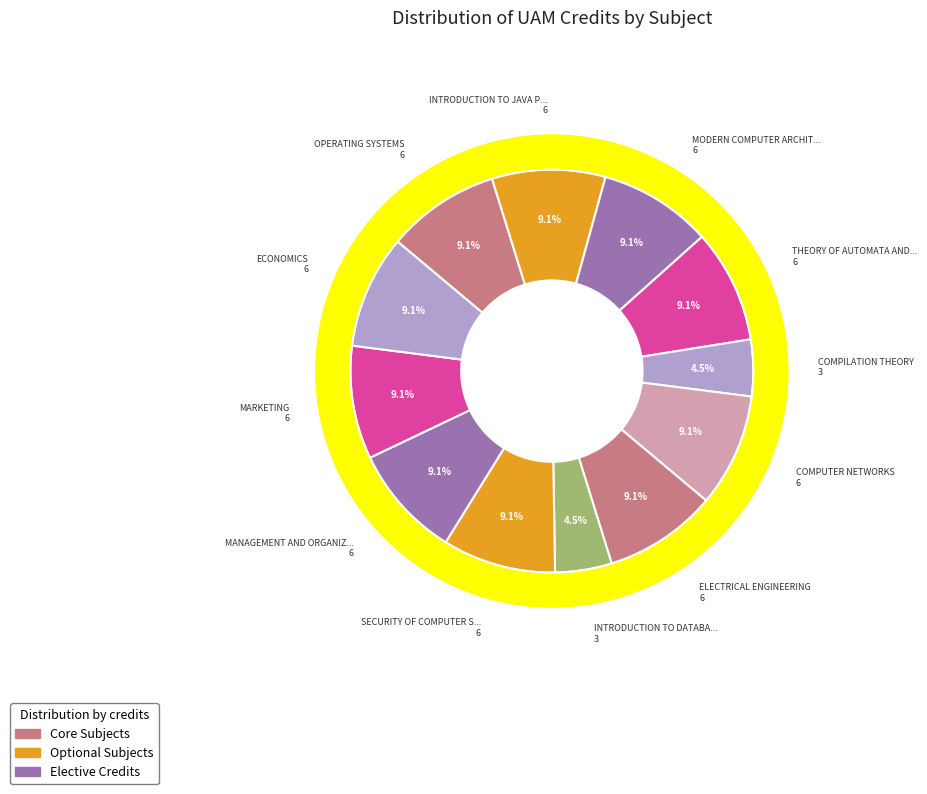

What is the smallest slice in the pie chart?

COMPILATION THEORY